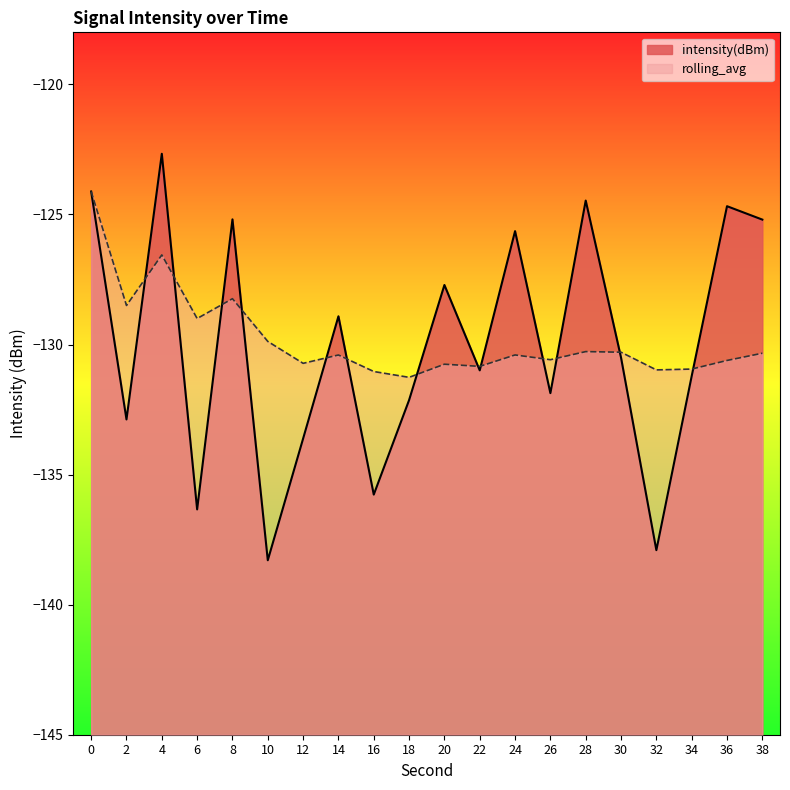

What is the total value across all series at 22?

-261.8